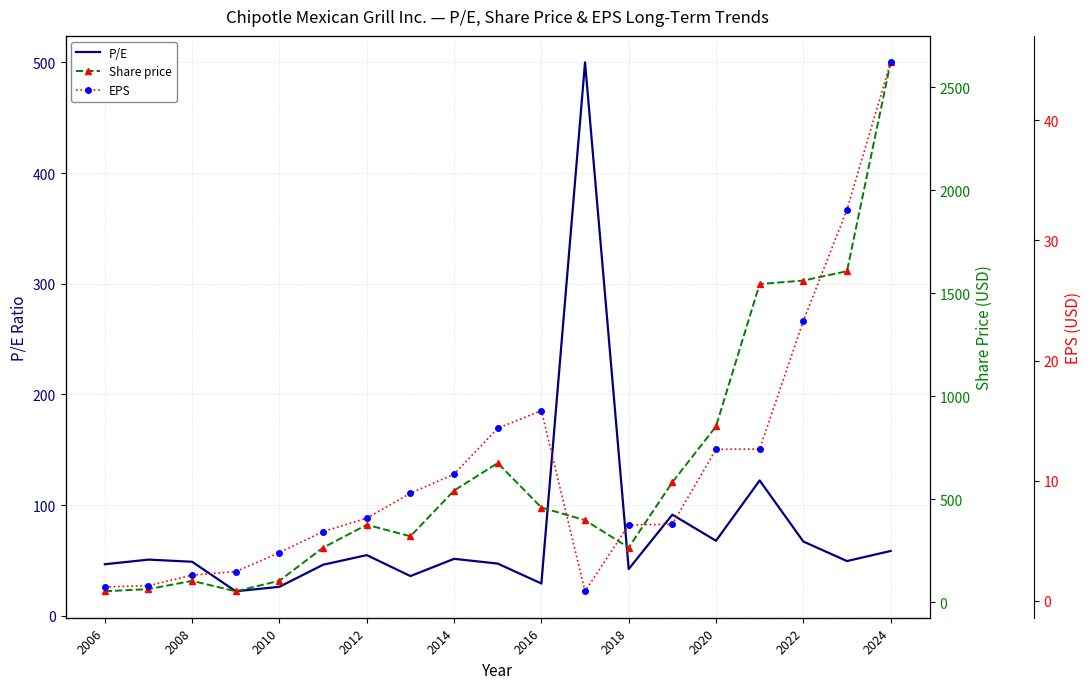

What is the maximum value for P/E?

500.0